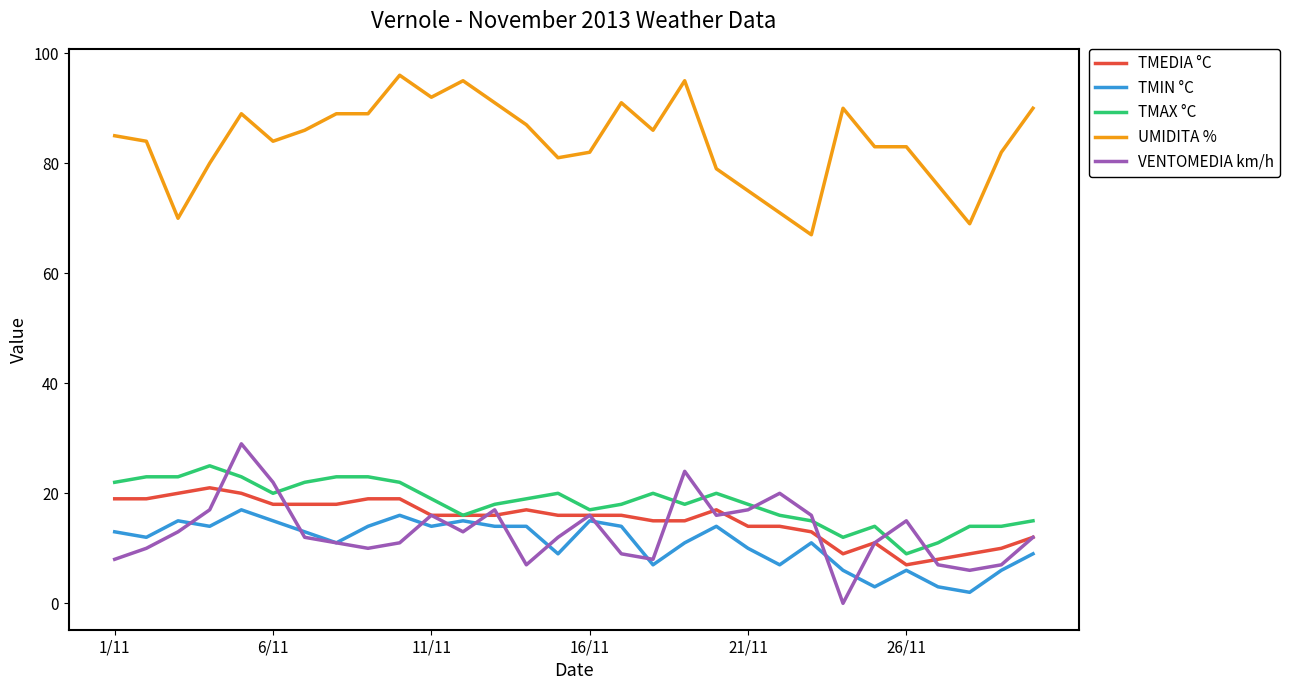

True or false: TMIN °C and UMIDITA % intersect in this chart.

False